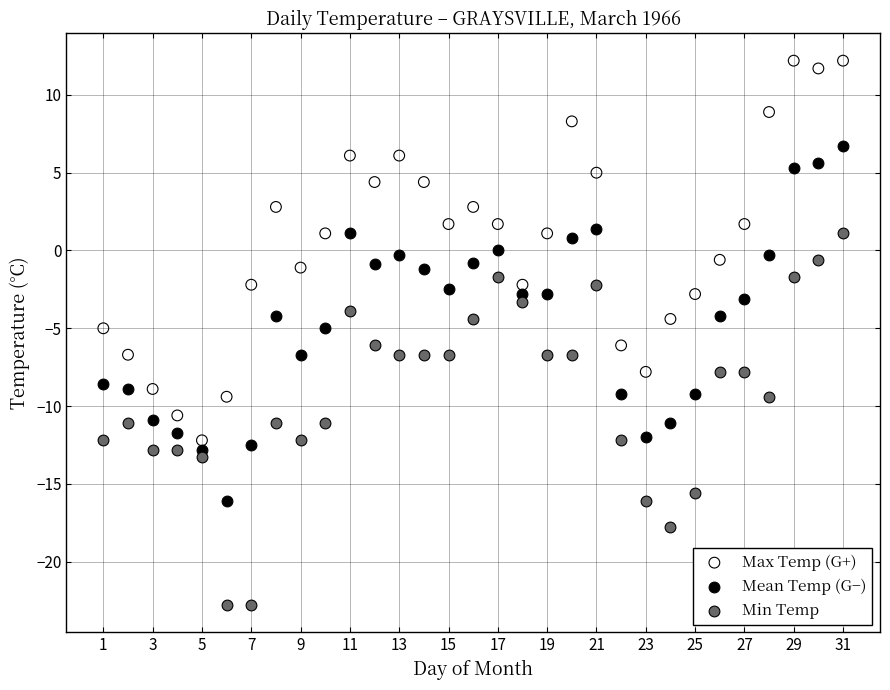

What are all the series names shown in the legend?

Max Temp (G+), Mean Temp (G−), Min Temp